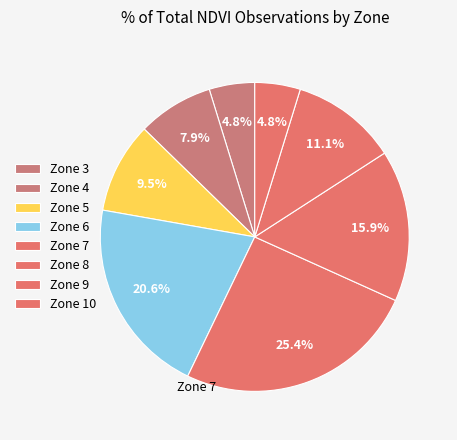

How many segments does this pie chart have?

8